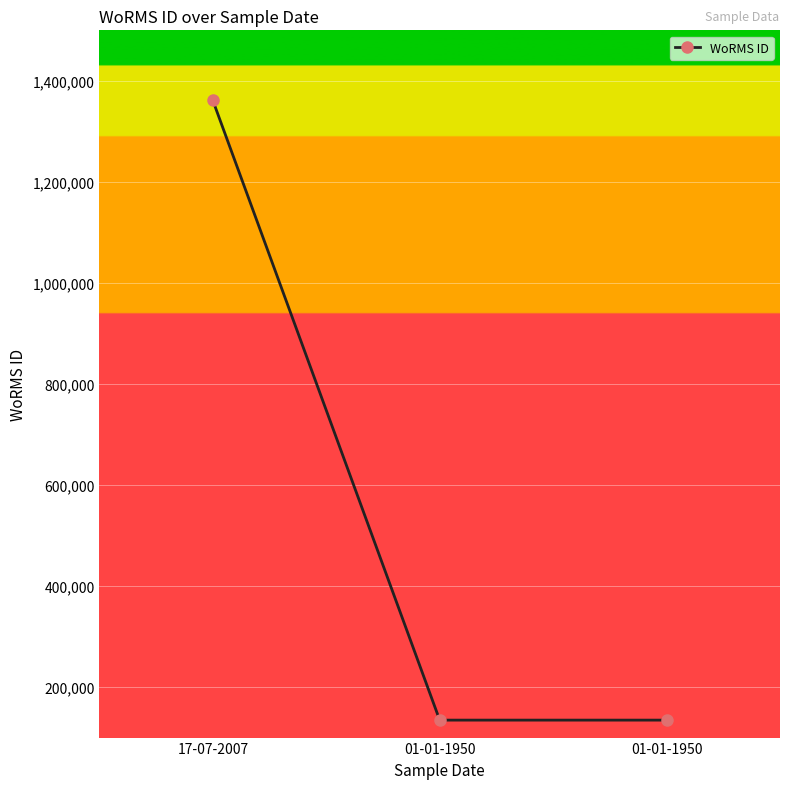

Count the number of data series in this chart.

1